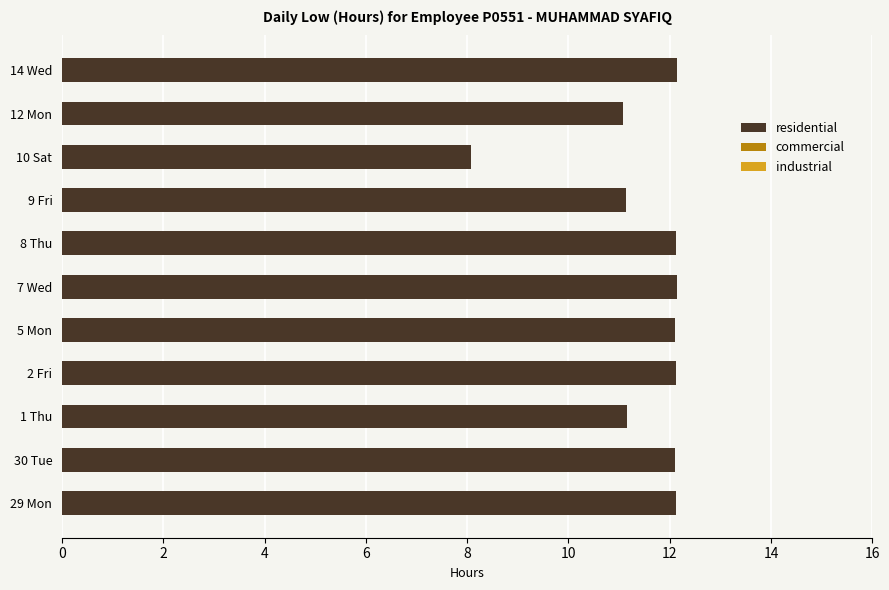

What is the smallest value displayed?

8.1